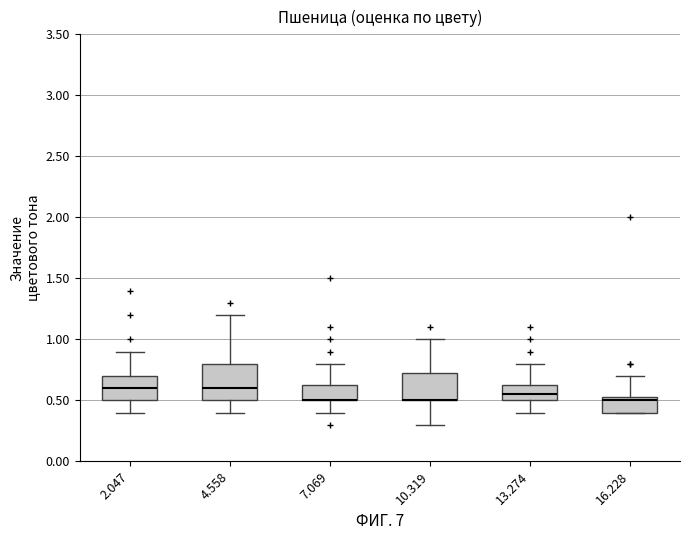

Comparing the boxes themselves (not the whiskers), which one is the tallest?

4.558